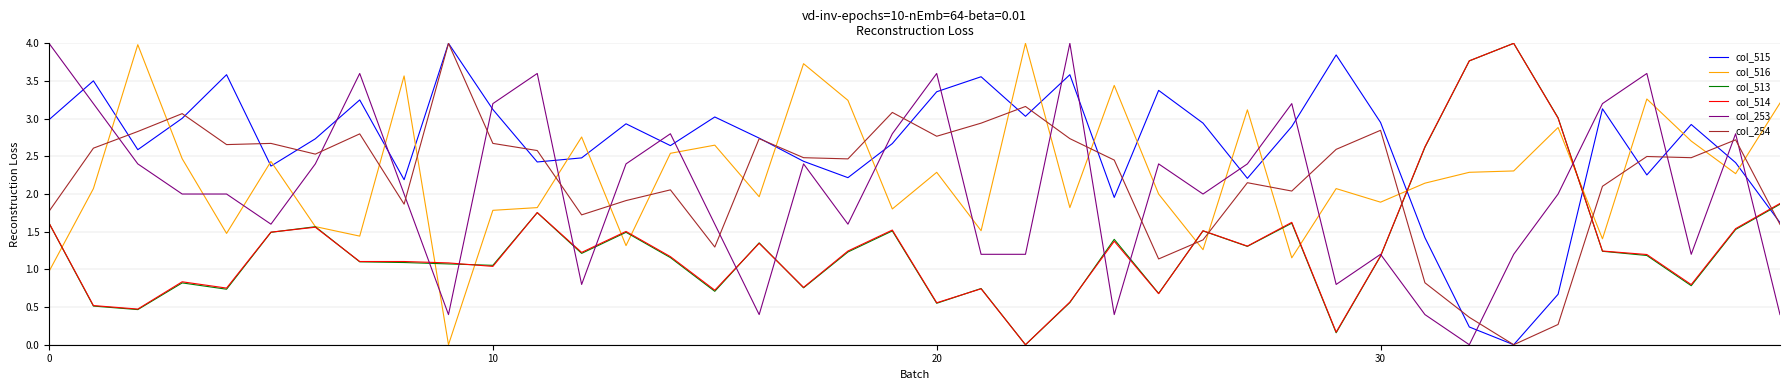

After their last crossing, which series has the higher values: col_516 or col_515?

col_516